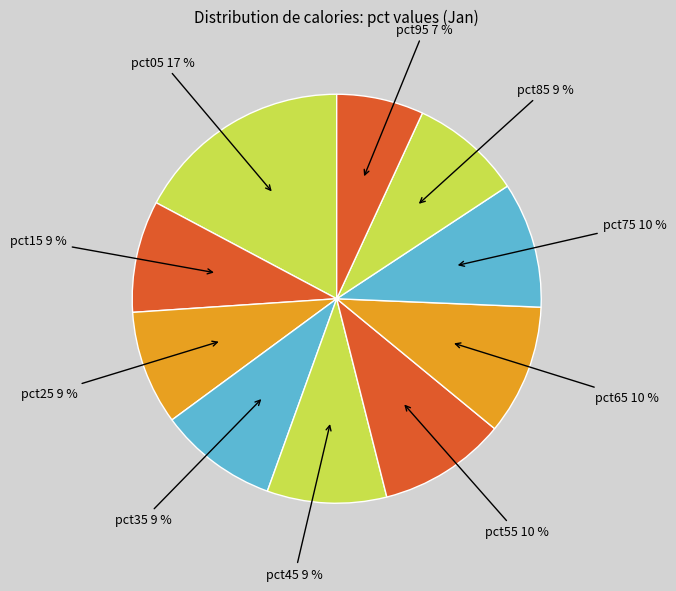

Count the number of slices in the pie.

10